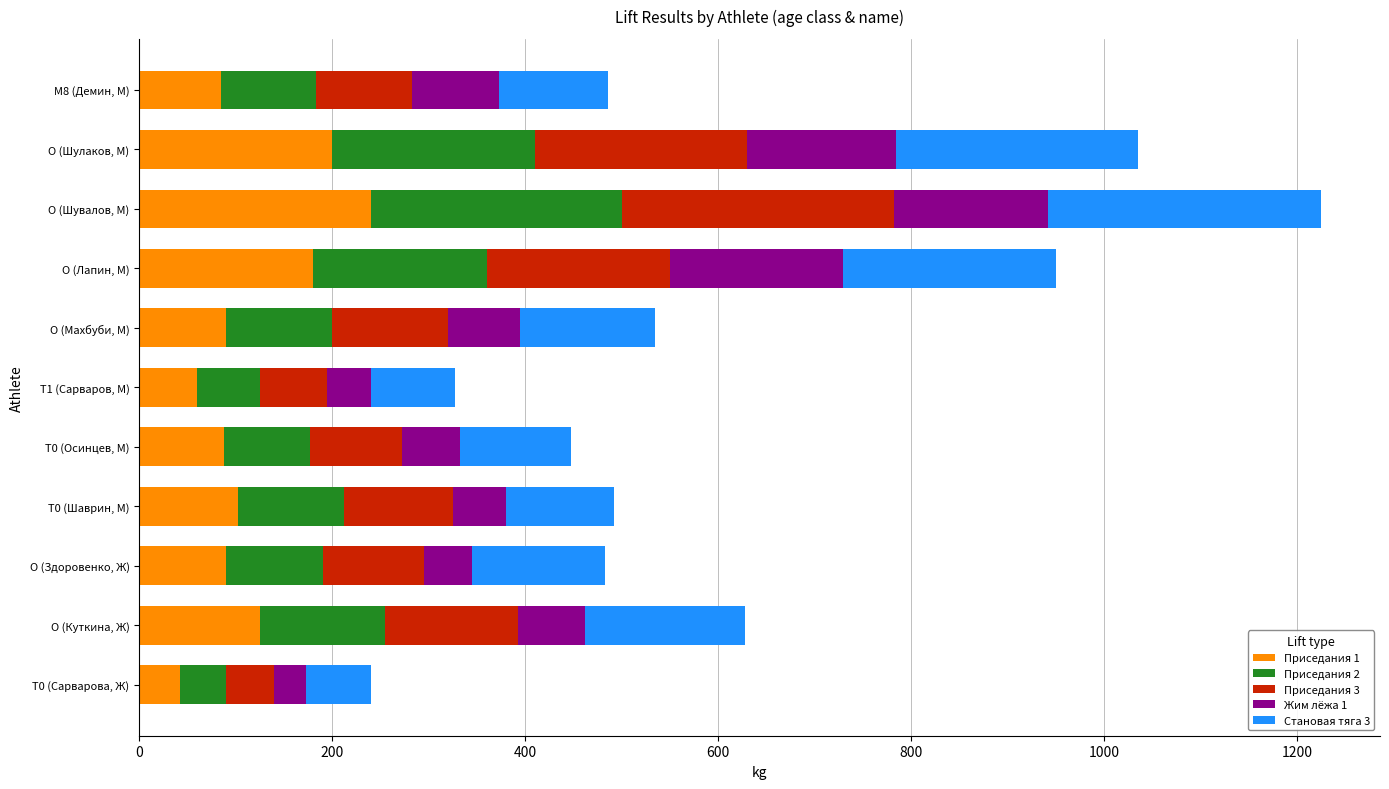

The value of Приседания 1 at T0 (Шаврин, М) is 157.5. True or false?

False